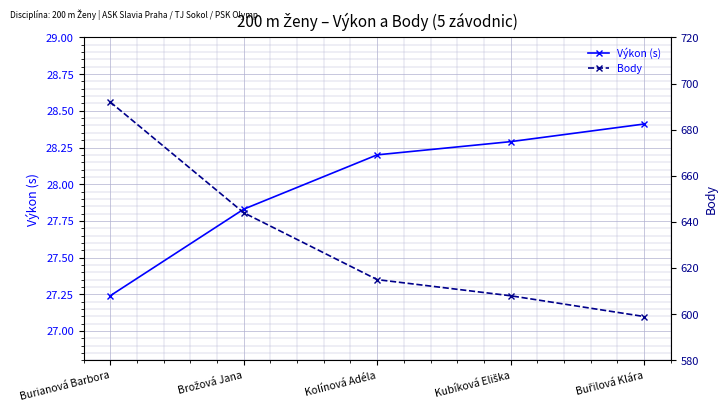

Reading left to right, what are all the values shown in this chart?

Výkon (s): Burianová Barbora=27.2	Brožová Jana=27.8	Kolínová Adéla=28.2	Kubíková Eliška=28.3	Buřilová Klára=28.4
Body: Burianová Barbora=692.0	Brožová Jana=644.0	Kolínová Adéla=615.0	Kubíková Eliška=608.0	Buřilová Klára=599.0